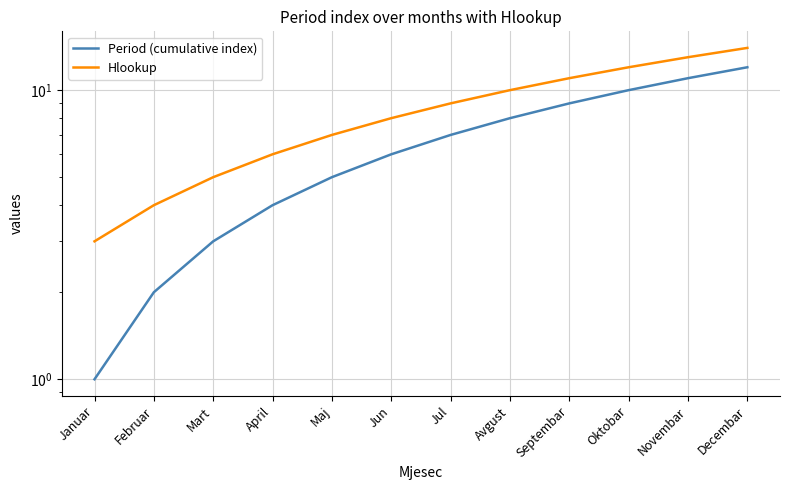

How many lines are shown in the chart?

2